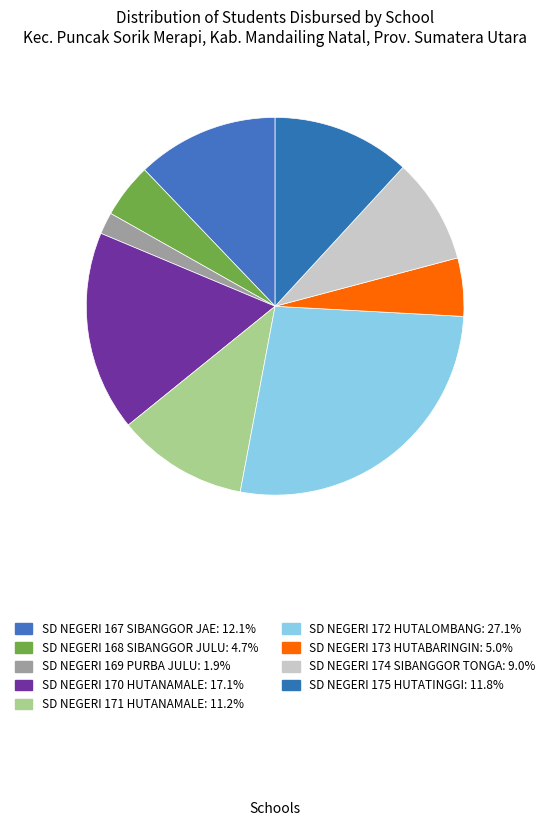

Is the sum of SD NEGERI 167 SIBANGGOR JAE and SD NEGERI 174 SIBANGGOR TONGA greater than half?

No